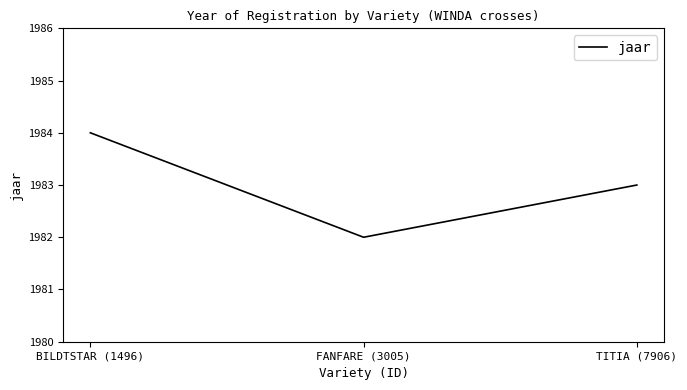

What is the sum of all values?

5949